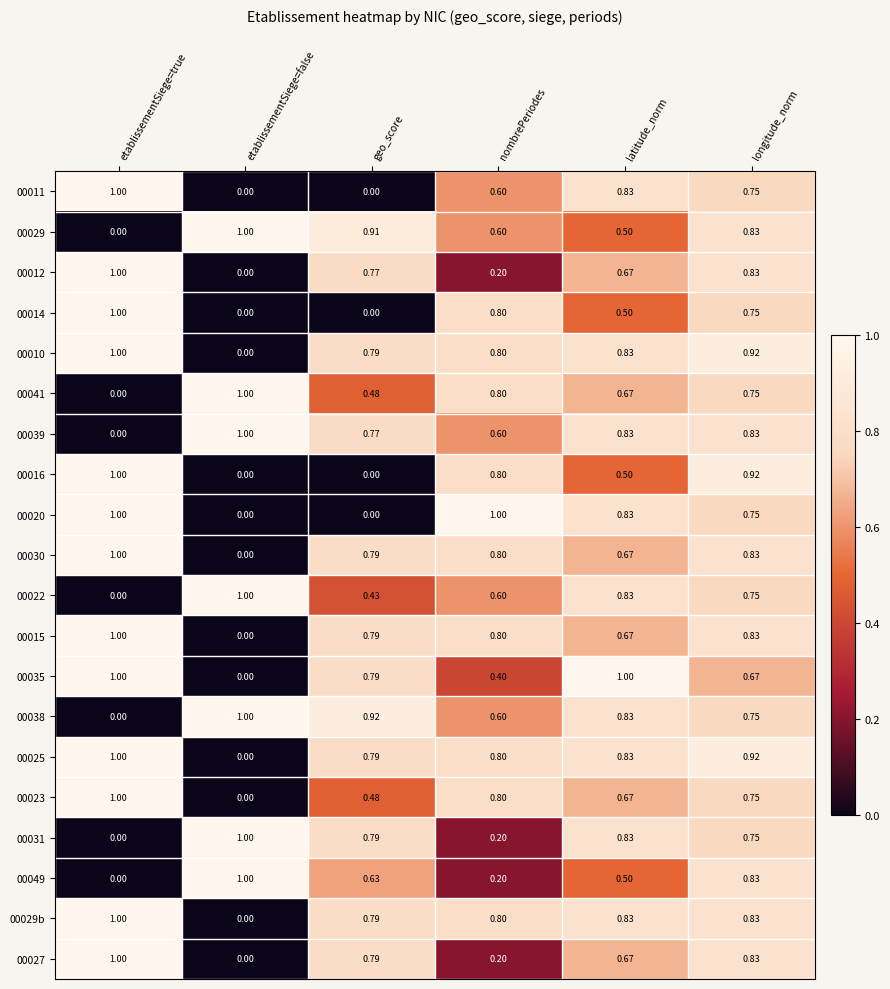

At how many categories does at least one series exceed 0?

6